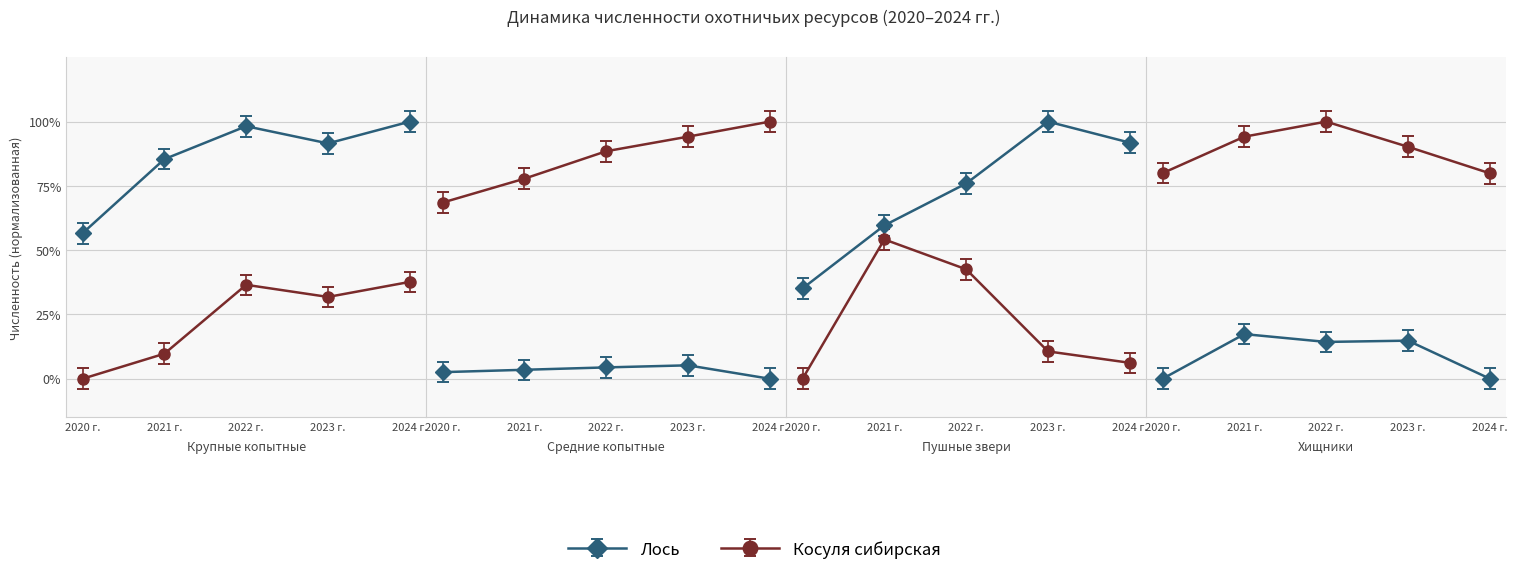

Which series has the largest total across all categories?

Лось